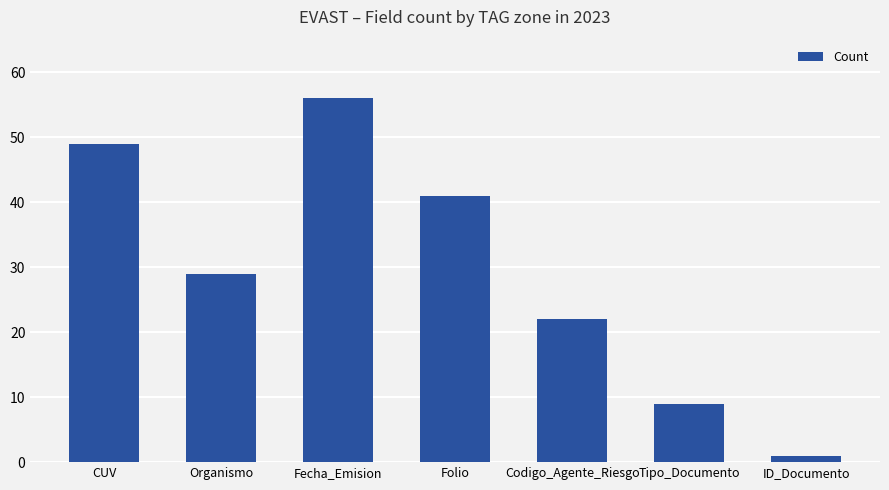

Rank the categories by value from lowest to highest.

ID_Documento, Tipo_Documento, Codigo_Agente_Riesgo, Organismo, Folio, CUV, Fecha_Emision